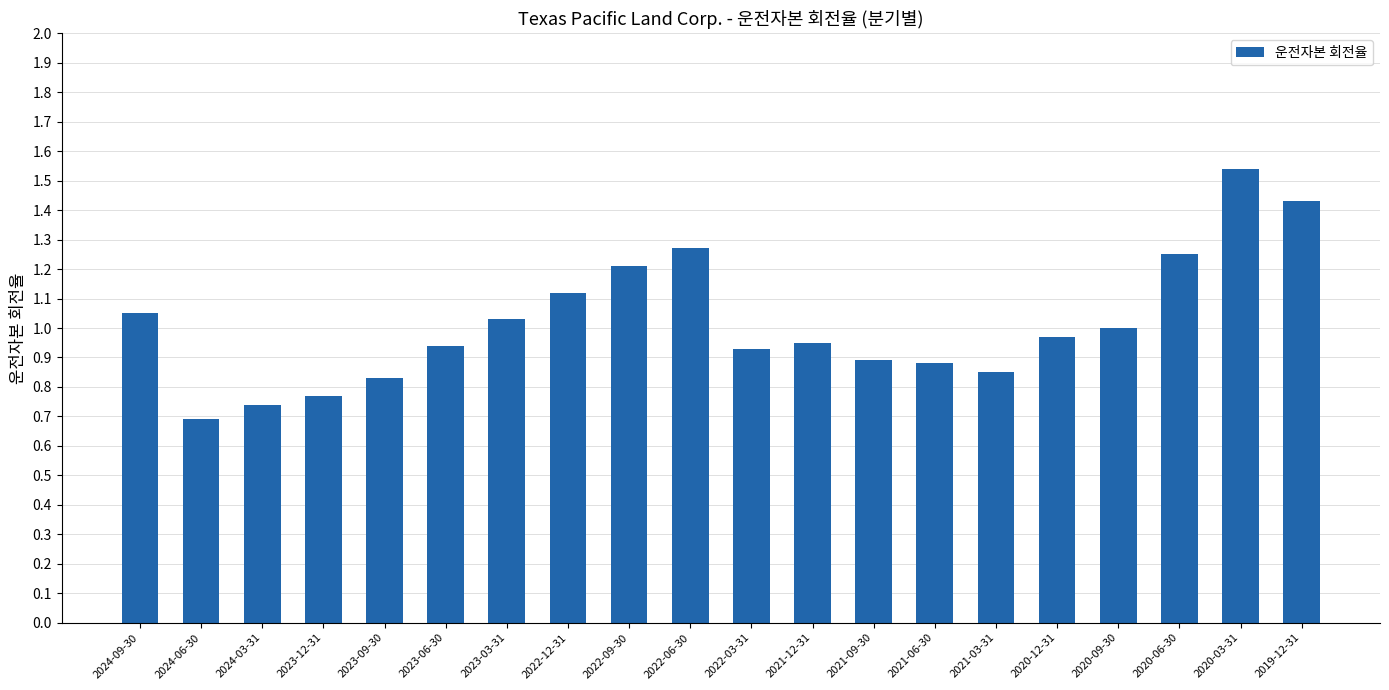

What is the sum of all values?

20.3